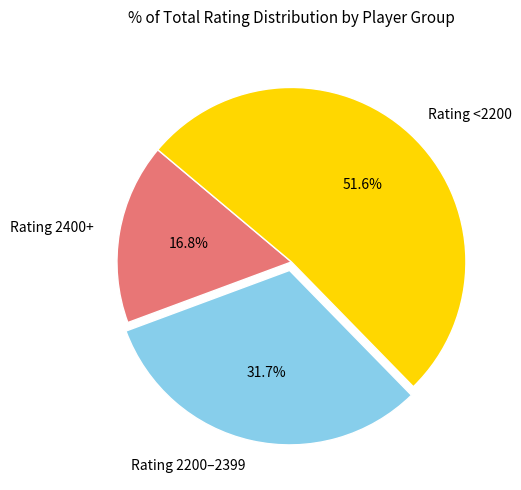

Approximately how many times larger is the value at Rating 2400+ compared to Rating 2200–2399?

0.5